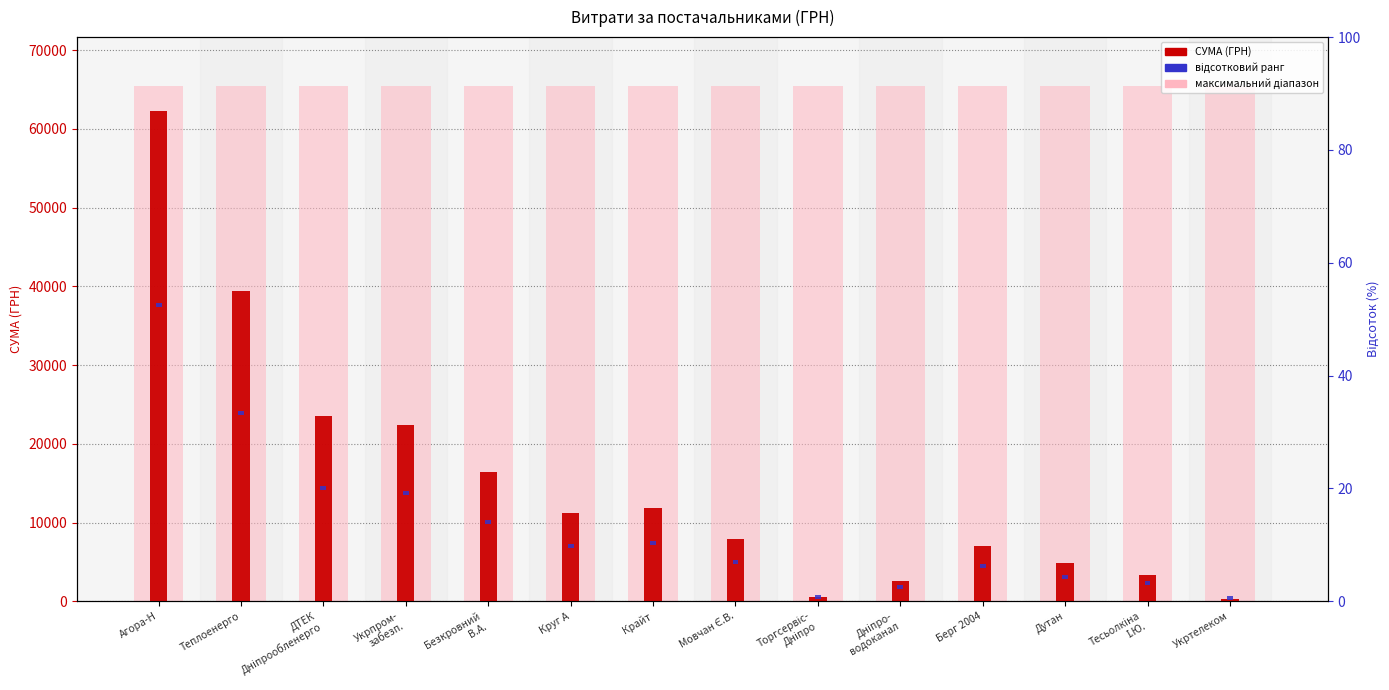

Which has a higher value, Крайт or Тесьолкіна
І.Ю.?

Крайт